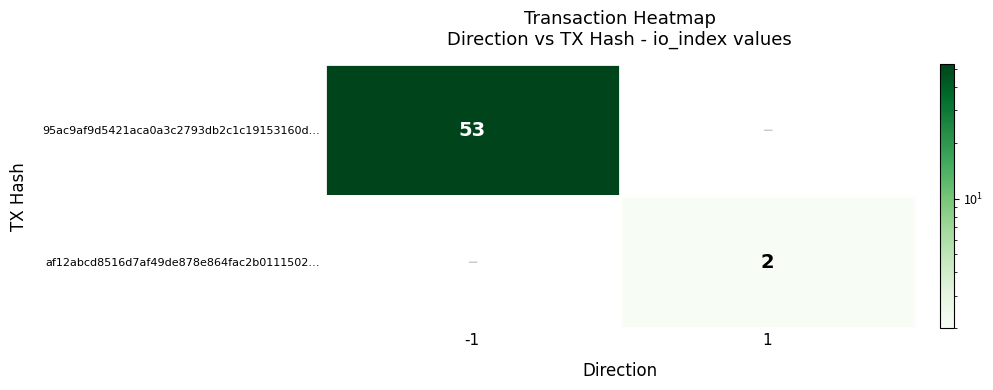

How many distinct data groups are displayed?

2